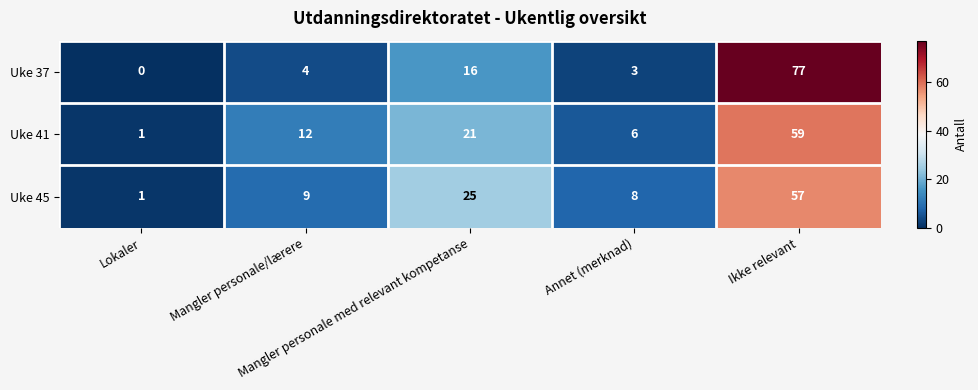

Rank the series by their maximum value, from lowest to highest.

Uke 45, Uke 41, Uke 37